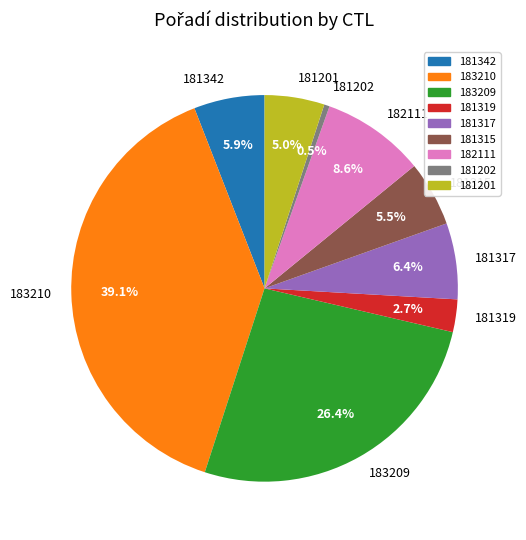

Which slice is the largest?

183210